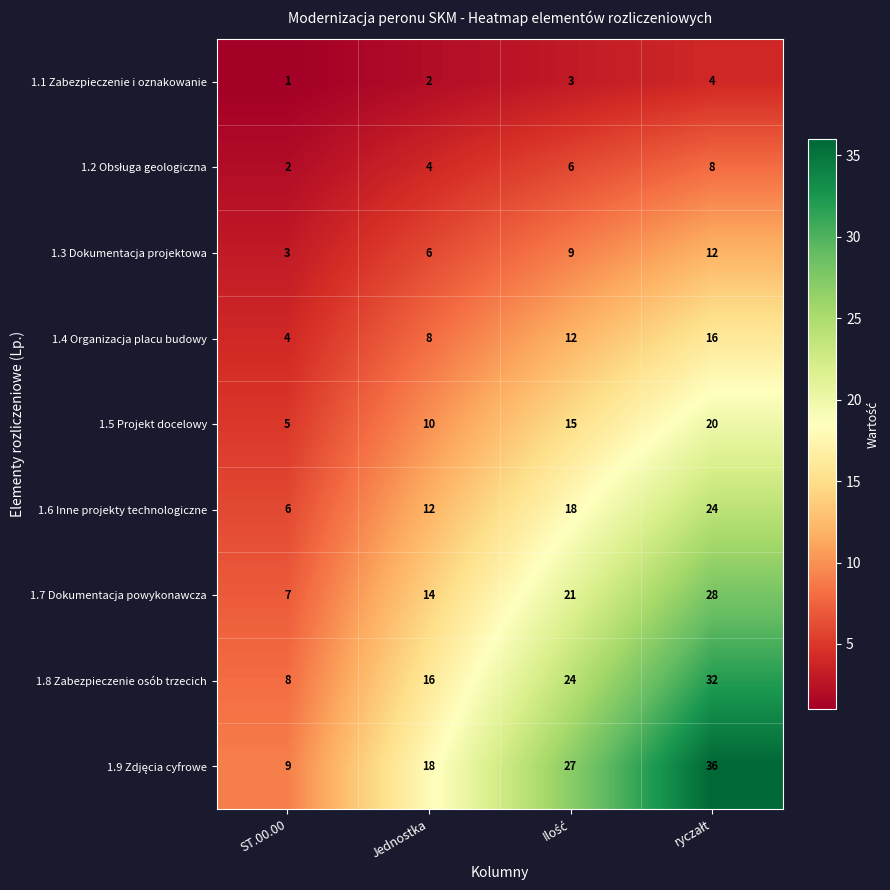

What is the minimum value for 1.4 Organizacja placu budowy?

4